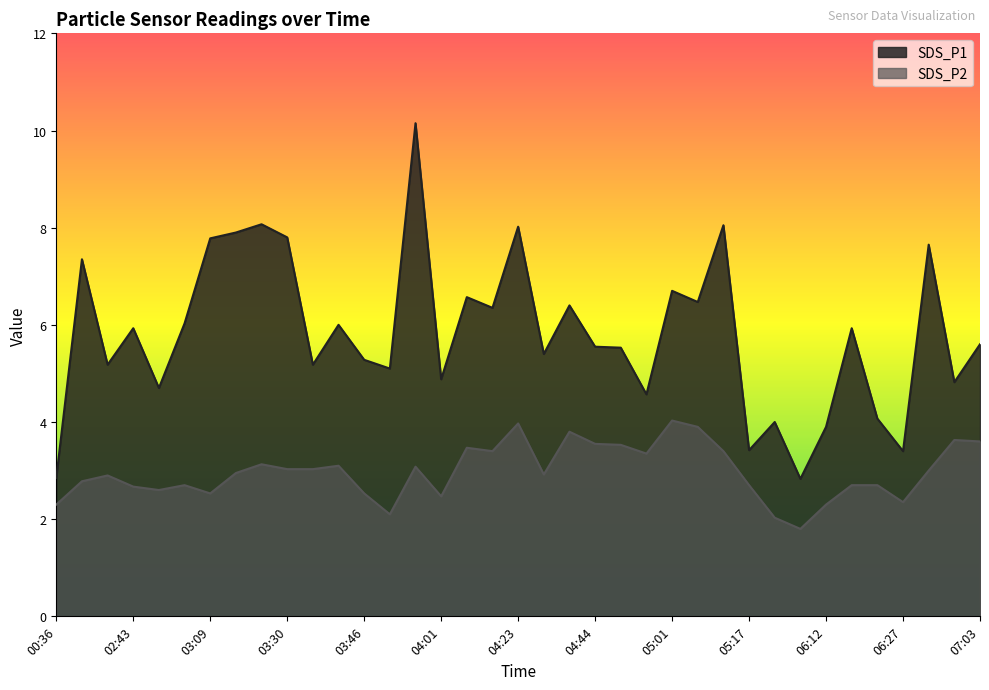

Reading left to right, what are all the values shown in this chart?

SDS_P1: 2.9	7.3	5.2	5.9	4.7	6.0	7.8	7.9	8.1	7.8	5.2	6.0	5.3	5.1	10.2	4.9	6.6	6.3	8.0	5.4	6.4	5.5	5.5	4.6	6.7	6.5	8.1	3.4	4.0	2.8	3.9	5.9	4.1	3.4	7.7	4.8	5.6
SDS_P2: 2.3	2.8	2.9	2.7	2.6	2.7	2.5	3.0	3.1	3.0	3.0	3.1	2.5	2.1	3.1	2.5	3.5	3.4	4.0	2.9	3.8	3.5	3.5	3.4	4.0	3.9	3.4	2.7	2.0	1.8	2.3	2.7	2.7	2.4	3.0	3.6	3.6